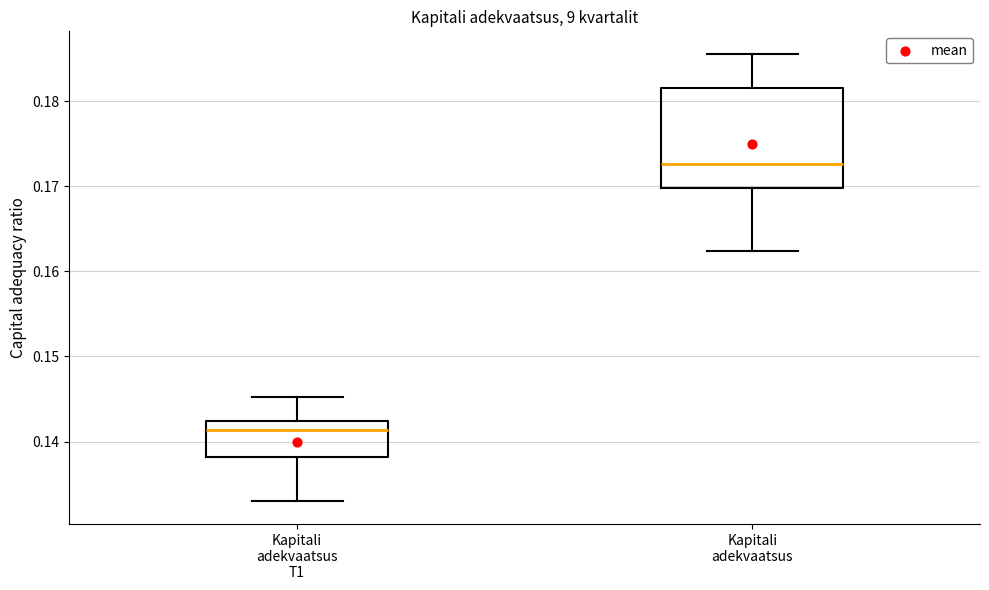

Reading left to right, read every box against the y-axis: the position of its median line, the range the box covers, and the ends of its whiskers. The values are not printed on the chart, so give them approximately, as read against the axis.

Kapitali adekvaatsus T1: median 0.141, box 0.138 to 0.142, whiskers 0.133 to 0.145
Kapitali adekvaatsus: median 0.173, box 0.170 to 0.181, whiskers 0.162 to 0.186